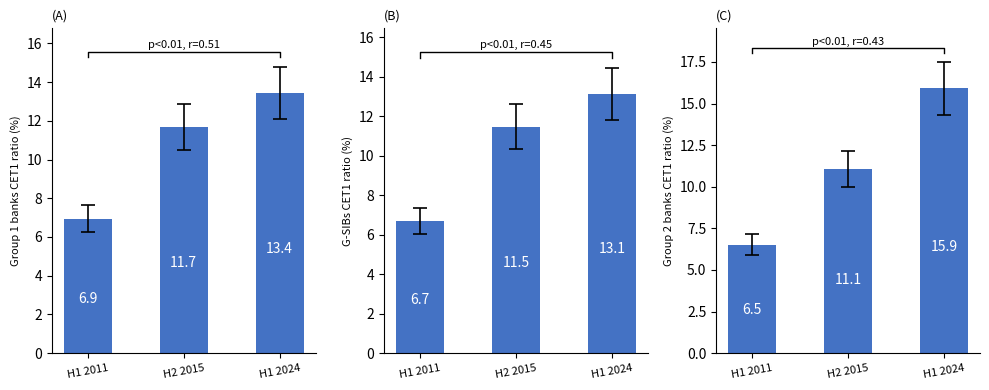

What is the sum of all G-SIBs CET1 ratio (%) values?

31.3